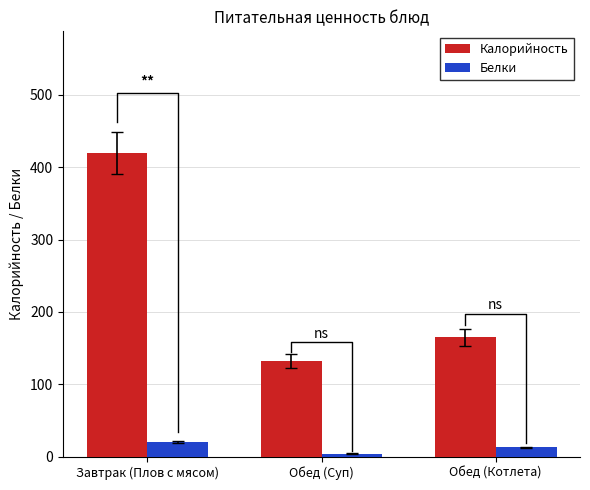

What are all the series names shown in the legend?

Калорийность, Белки